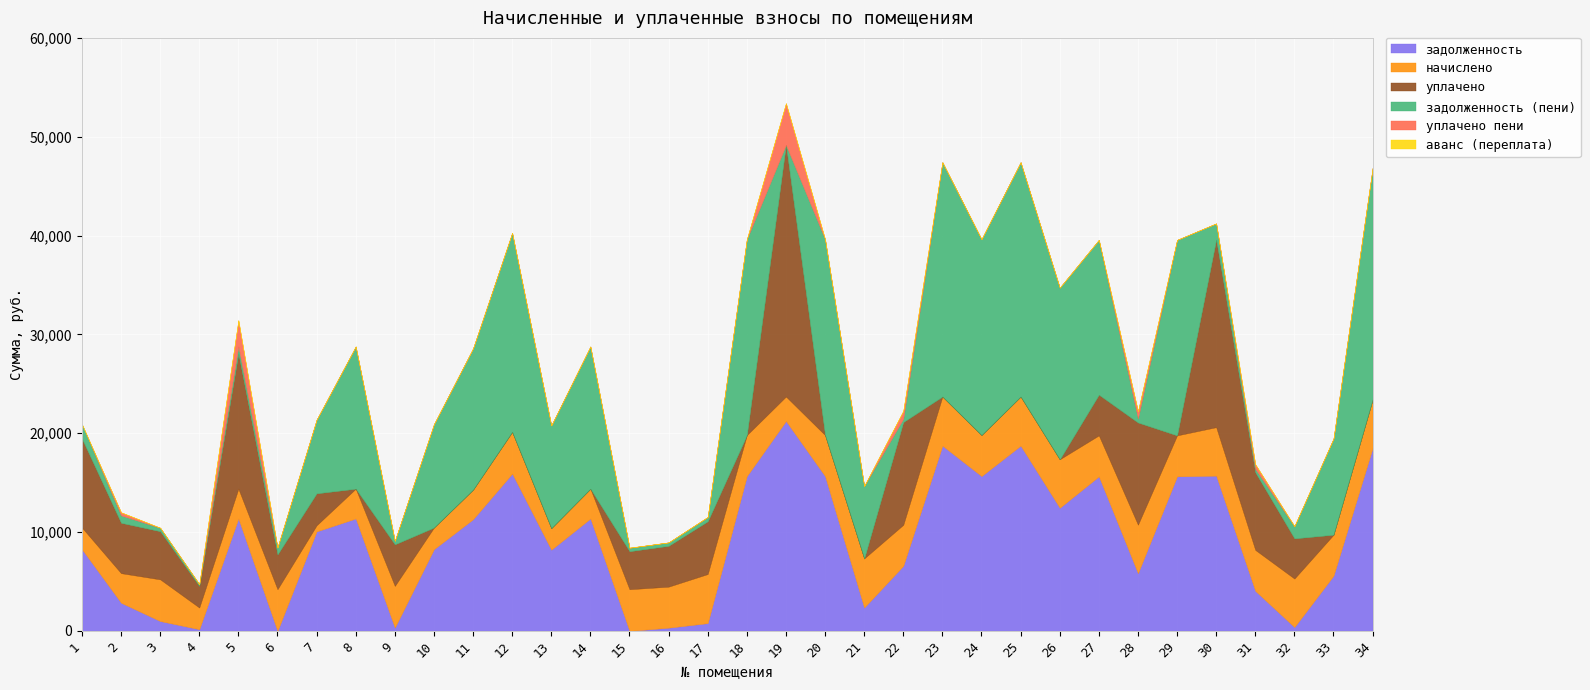

True or false: уплачено пени and уплачено cross at least once.

False